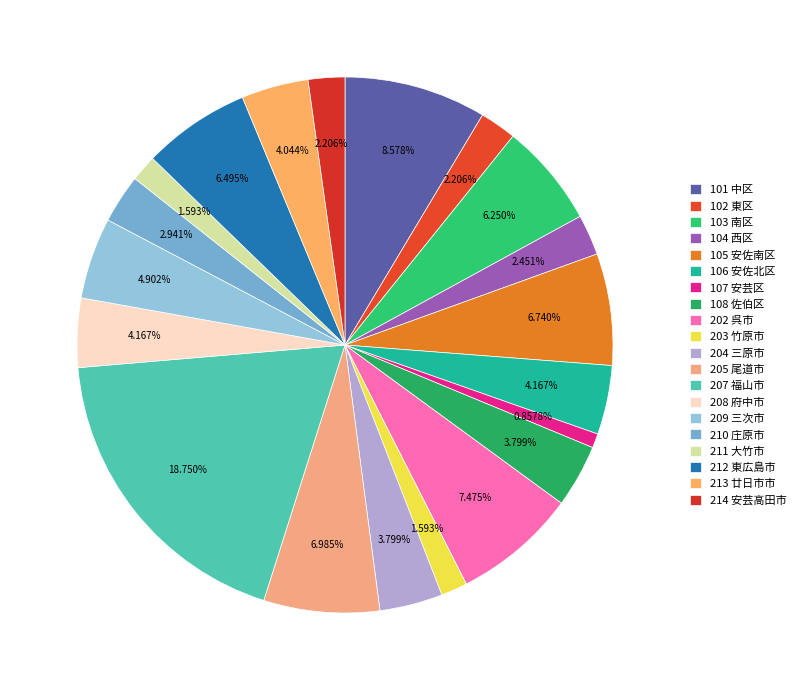

What is the smallest slice in the pie chart?

107 安芸区